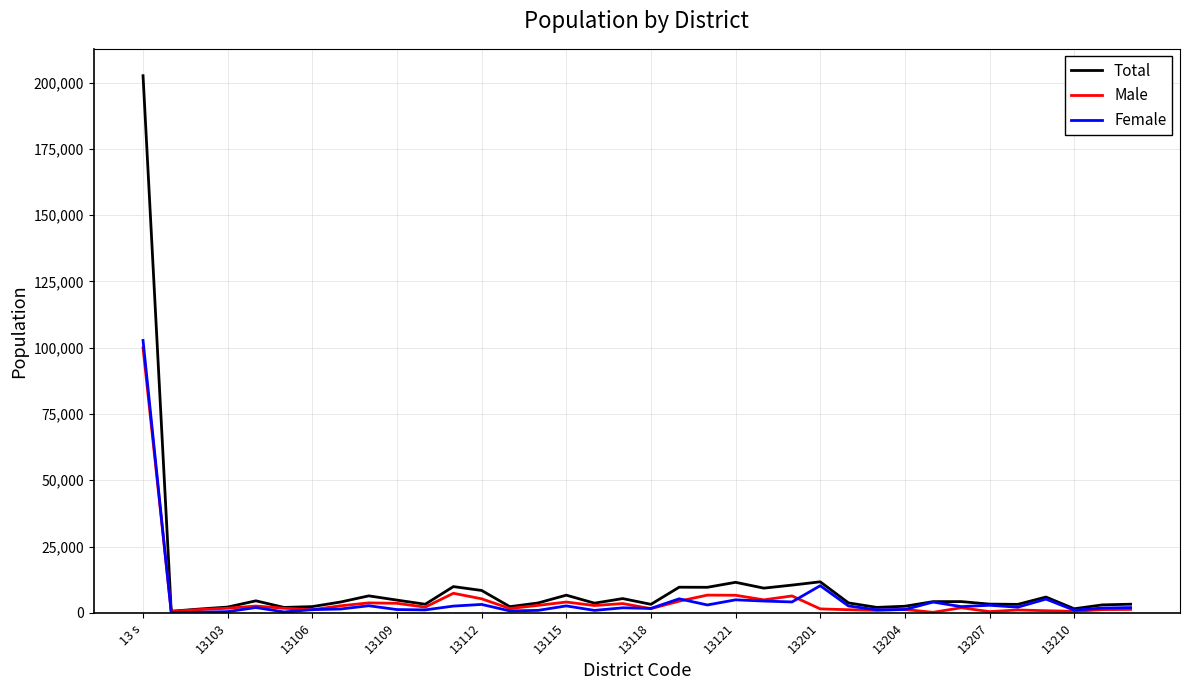

Which series has the widest spread of values?

Total